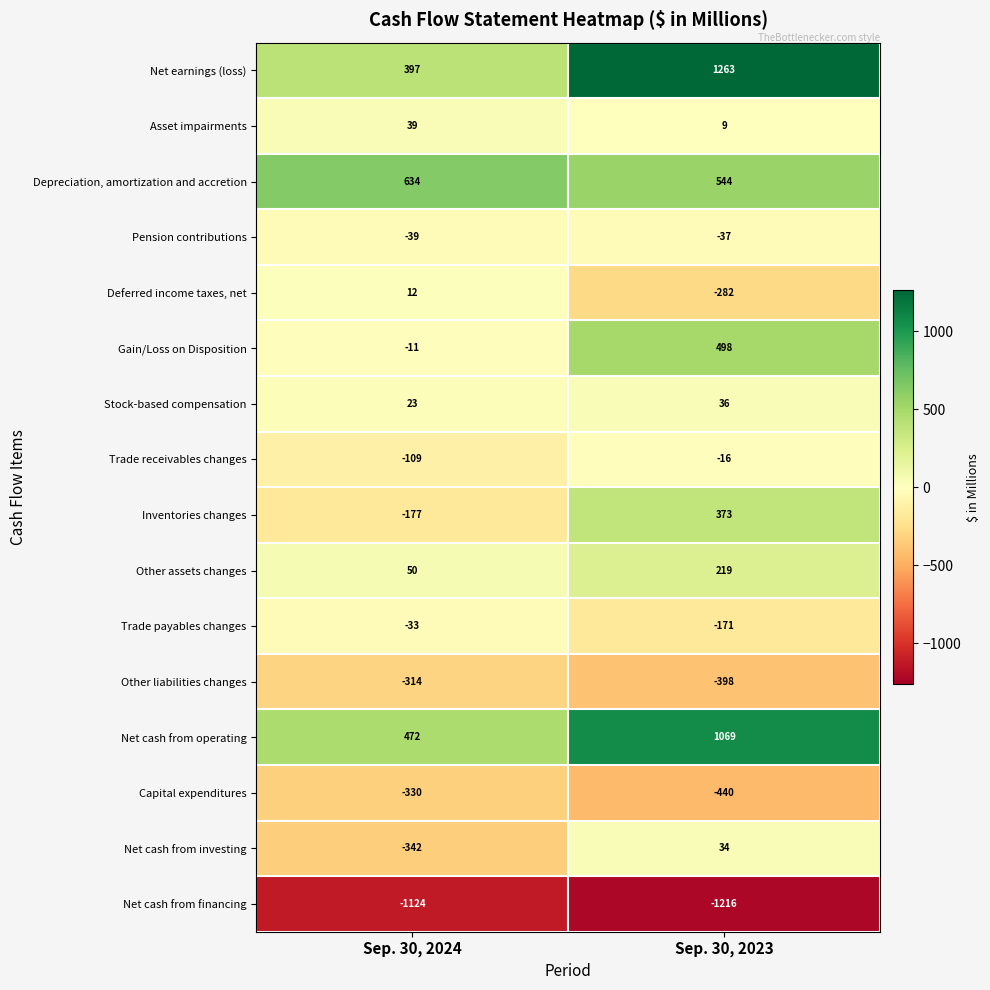

Which series changed the most between Sep. 30, 2024 and Sep. 30, 2023?

Net earnings (loss)